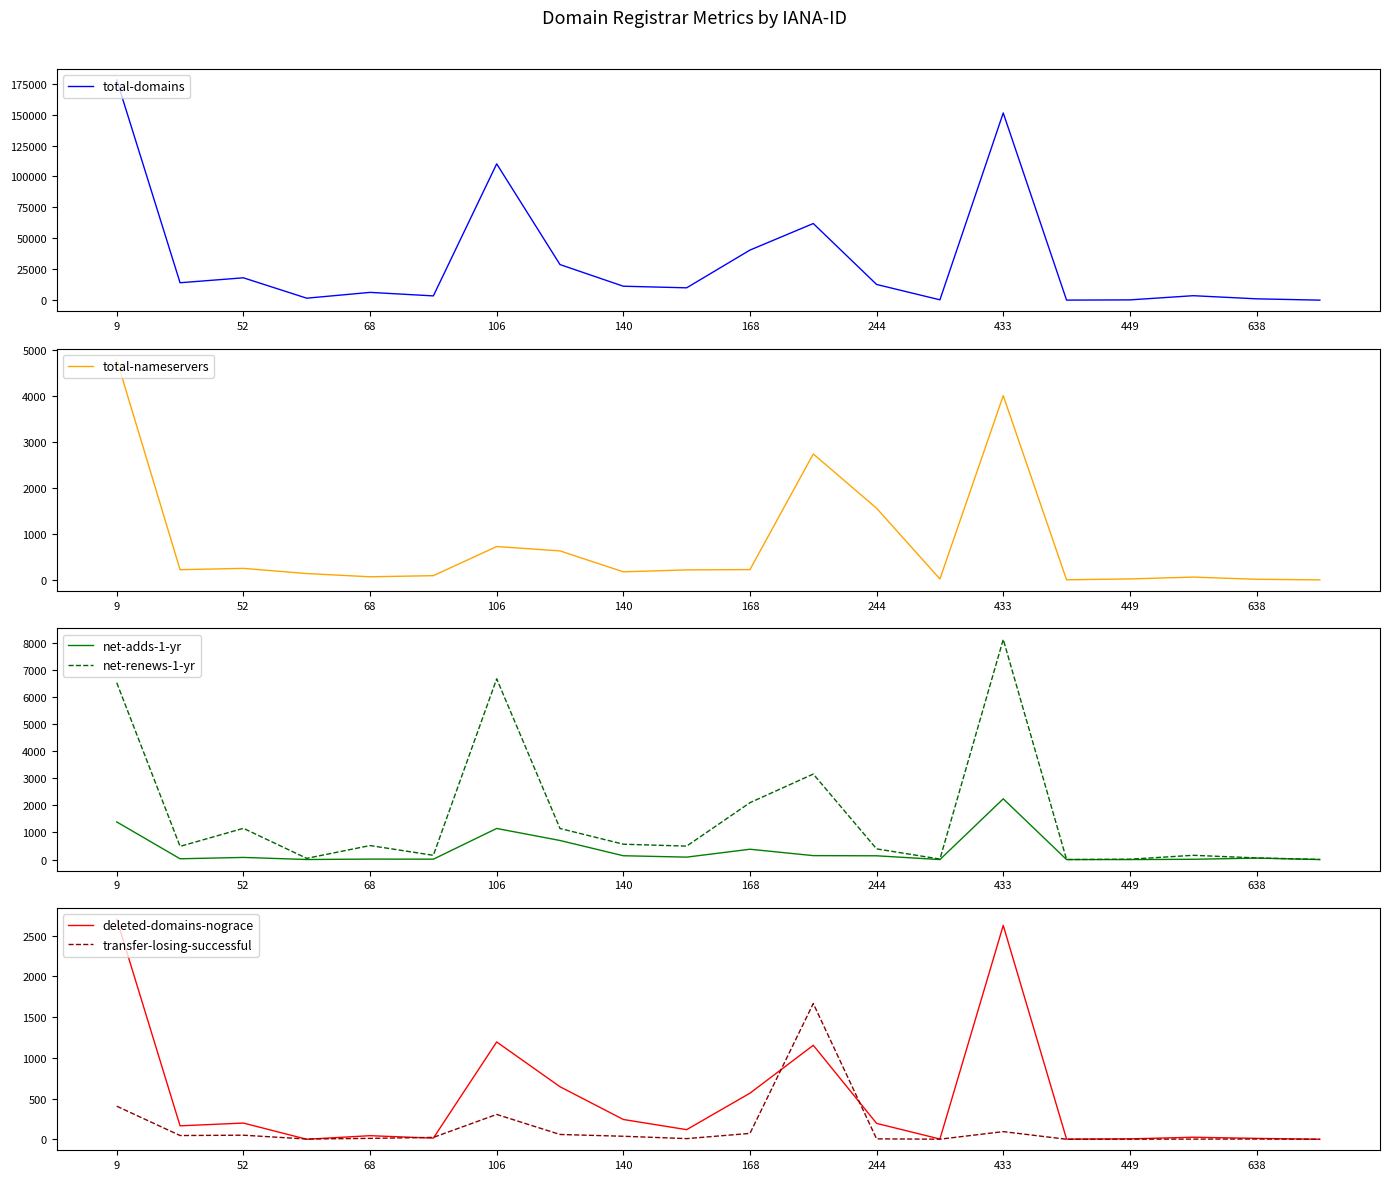

The value of total-nameservers at 244 is 1011. True or false?

False